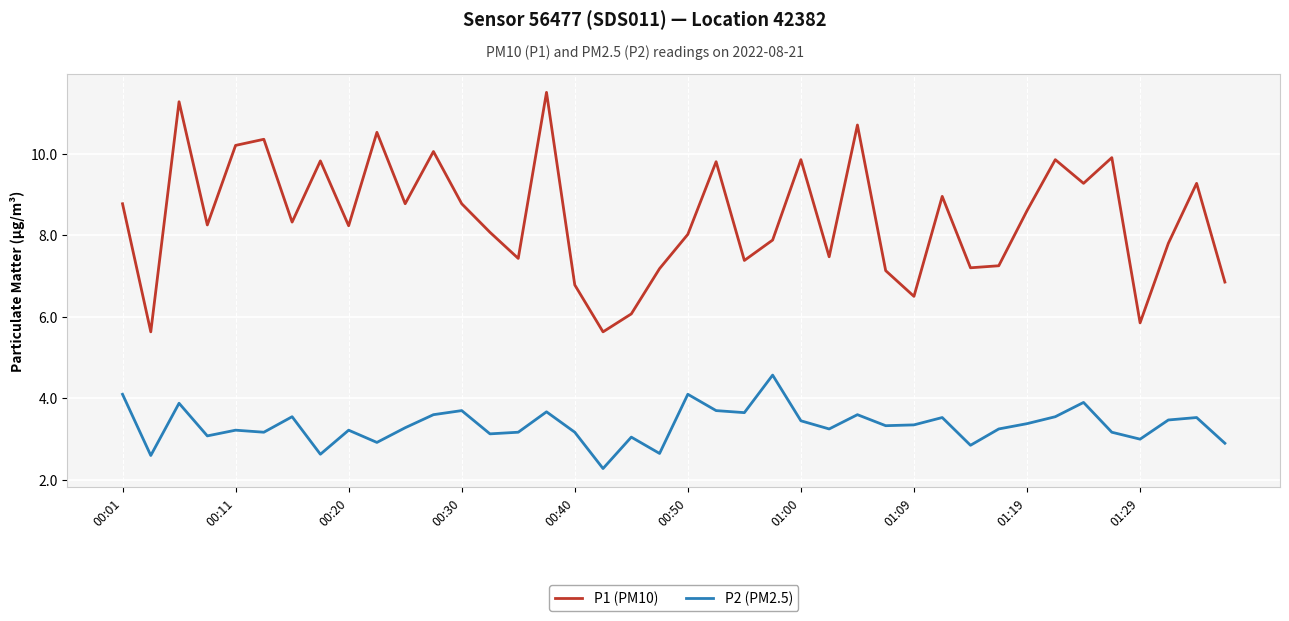

Which series has the largest total across all categories?

P1 (PM10)